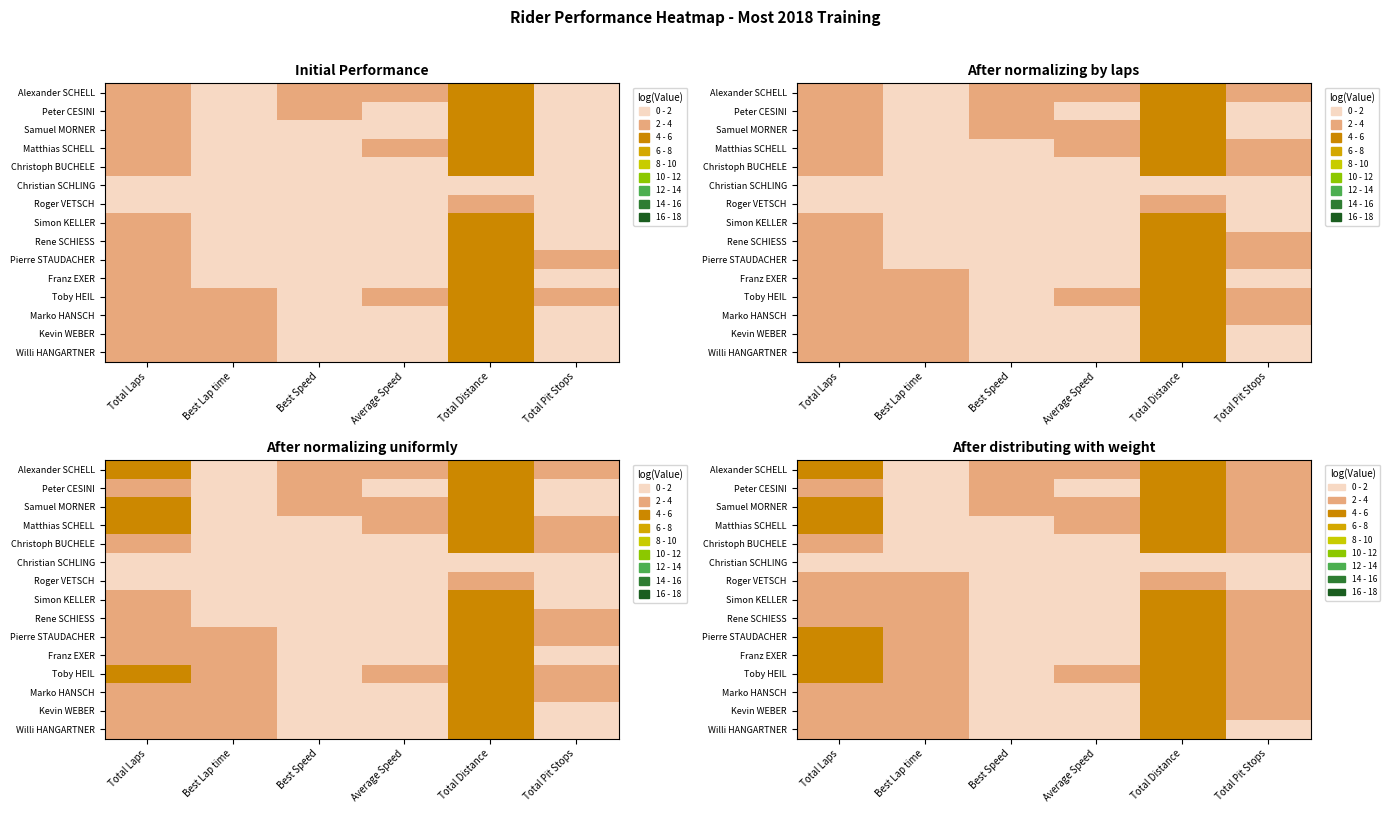

Is the value of Pierre STAUDACHER at Total Laps greater than the value of Peter CESINI at Best Lap time?

Yes